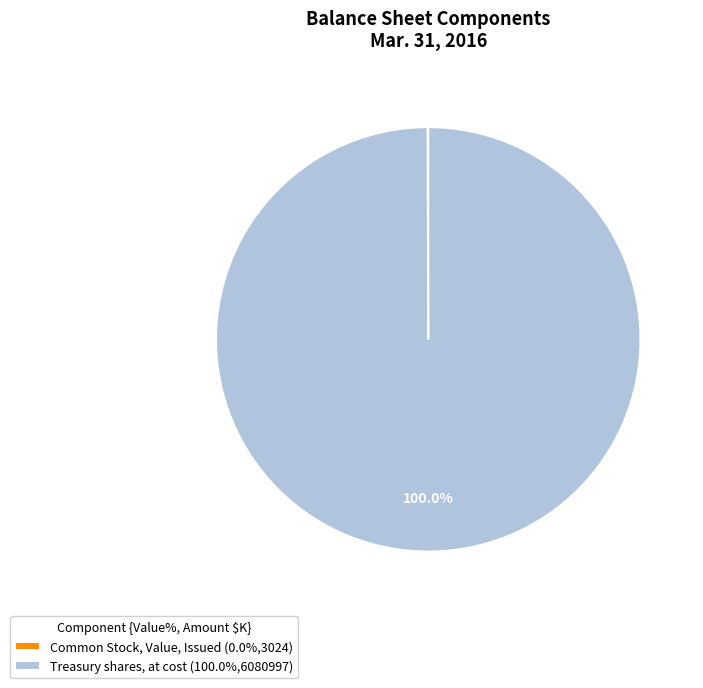

Is Treasury shares, at cost (100.0%,6080997) the majority of the pie?

Yes